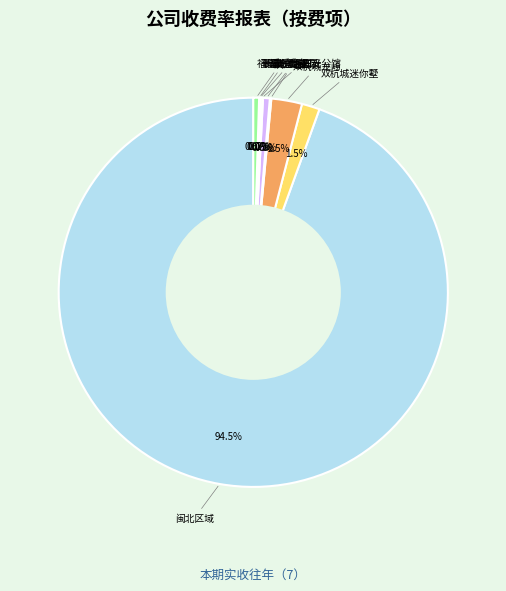

Which category has the smallest portion of the pie?

福州澜域园